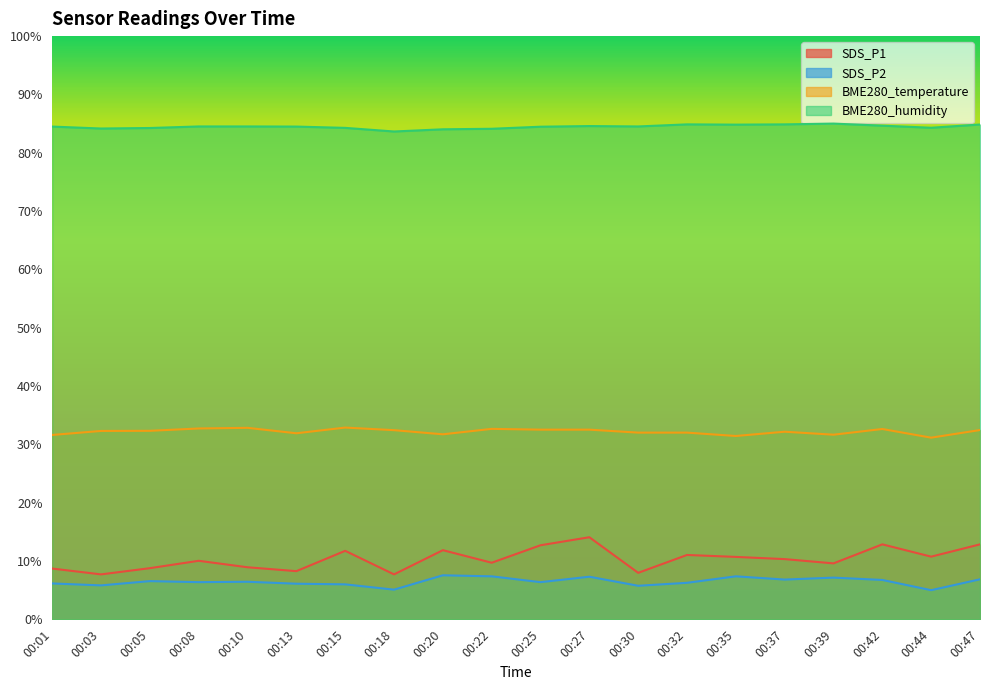

What are all the series names shown in the legend?

SDS_P1, SDS_P2, BME280_temperature, BME280_humidity